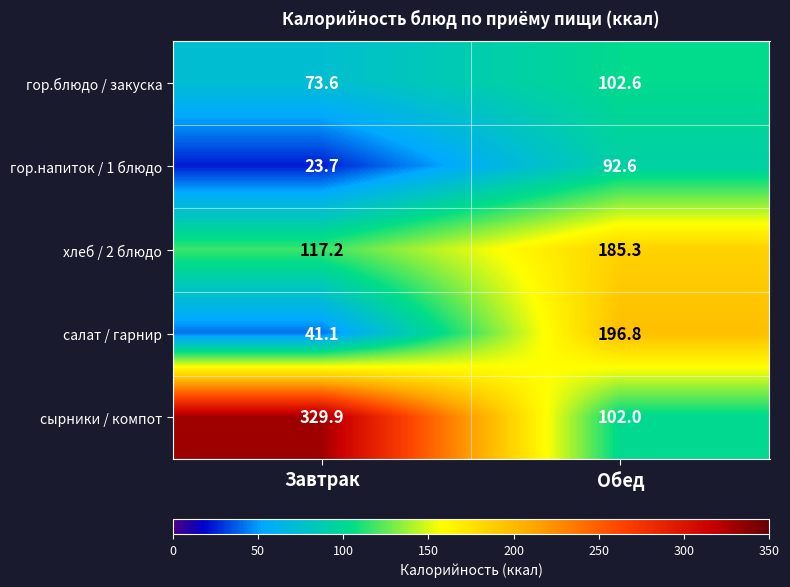

What is the average value of the салат / гарнир series?

119.0